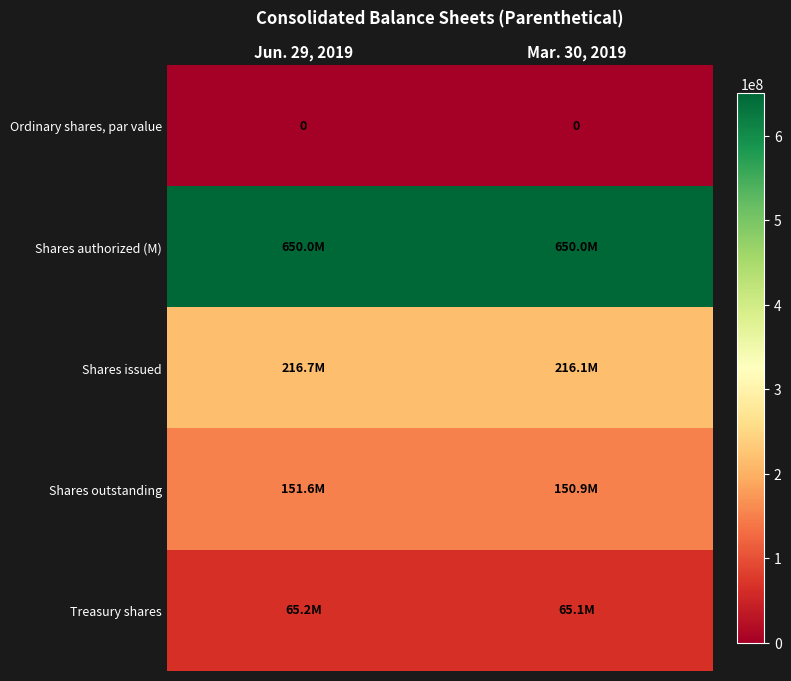

Is it true that Ordinary shares, par value equals 0 at Mar. 30, 2019?

True